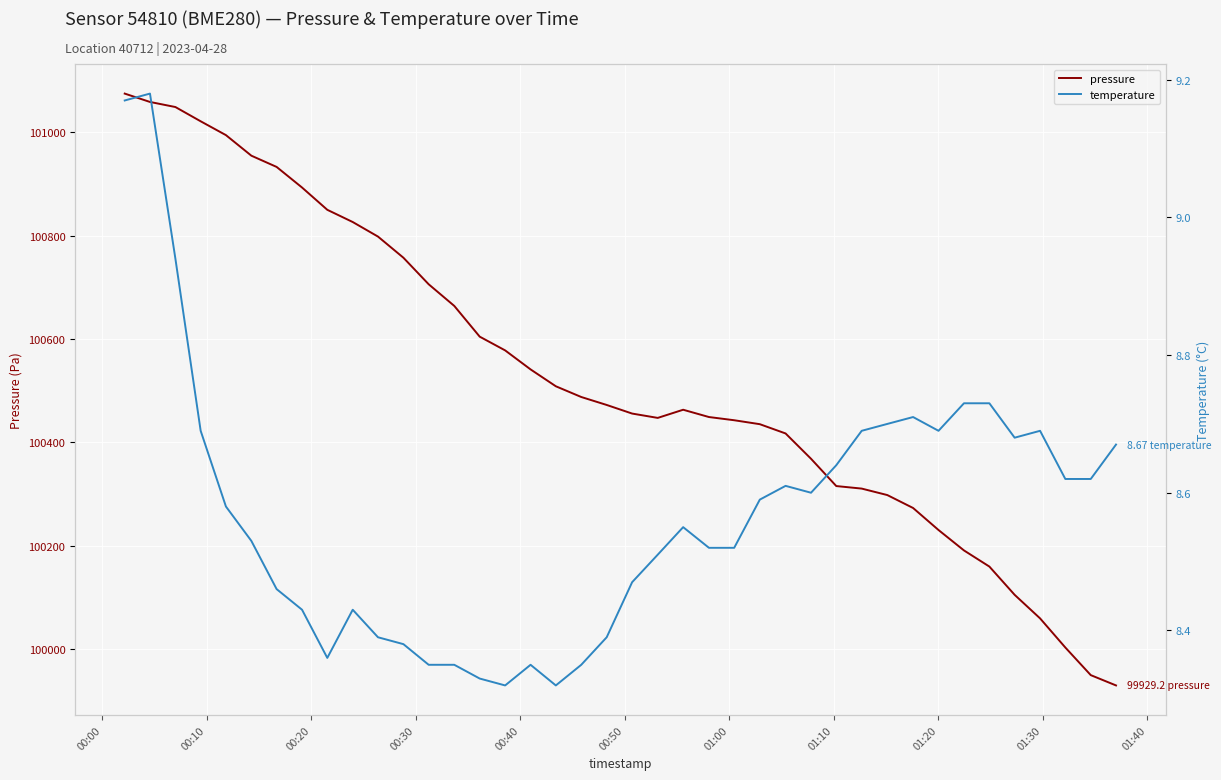

List the series in order of their peak value, lowest first.

temperature, pressure